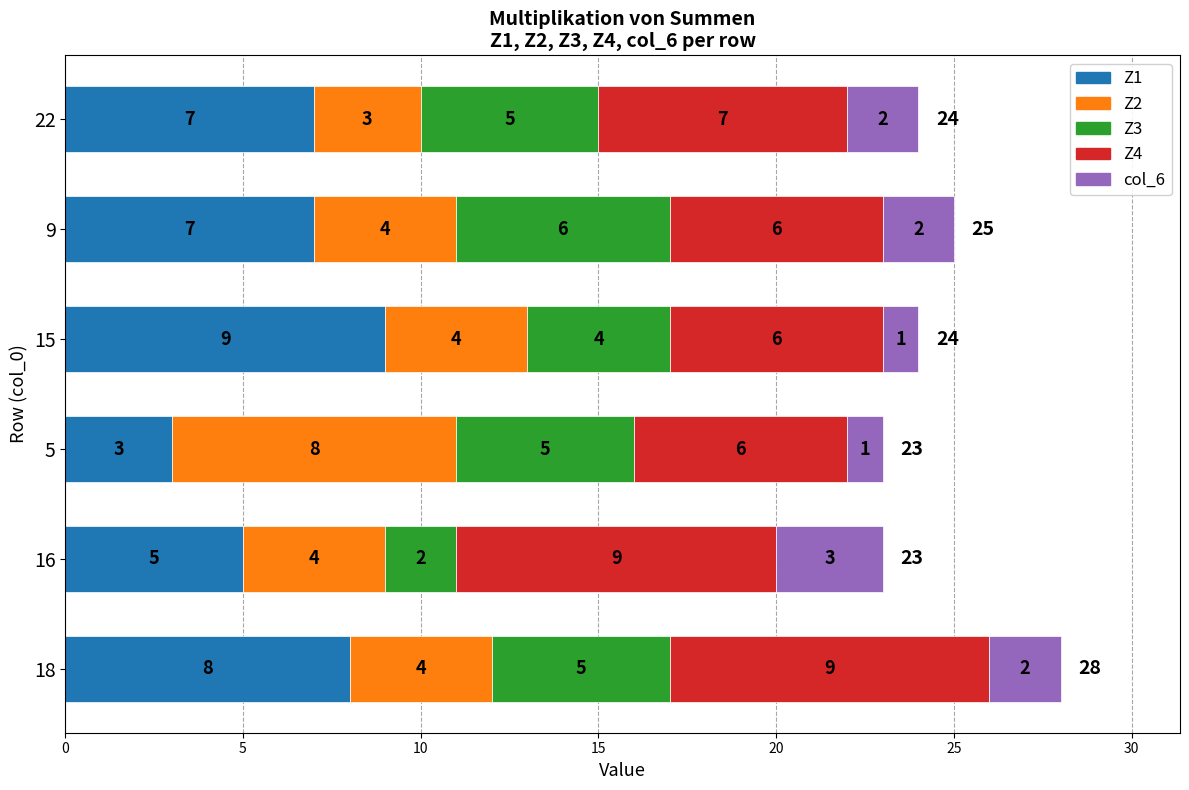

What is the difference between the Z1 values at 5 and 15?

6